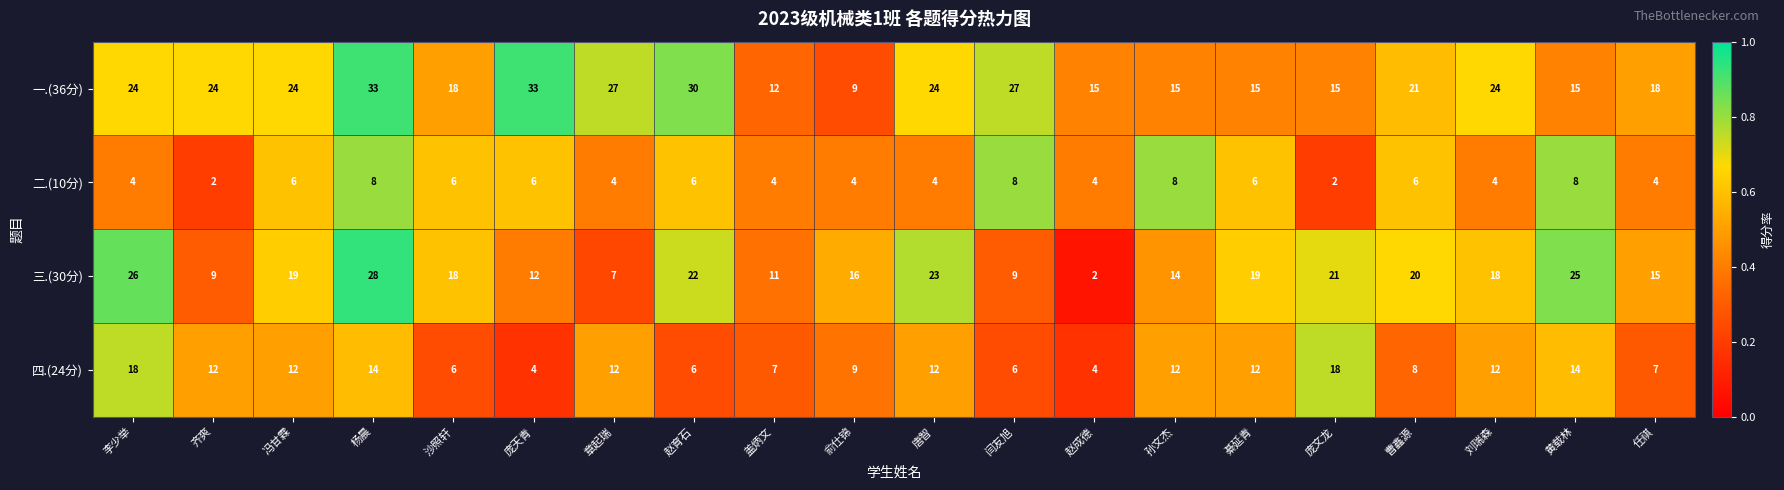

Rank the series by their maximum value, from highest to lowest.

一.(36分), 三.(30分), 四.(24分), 二.(10分)